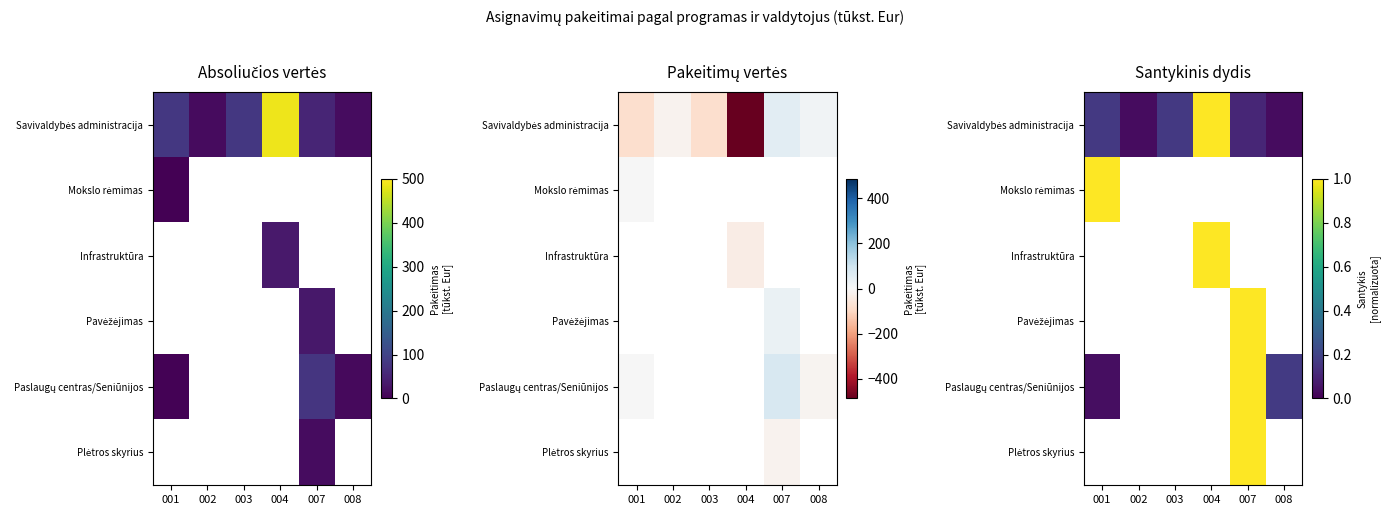

Rank the categories by Savivaldybės administracija value from highest to lowest.

004, 001, 003, 007, 008, 002